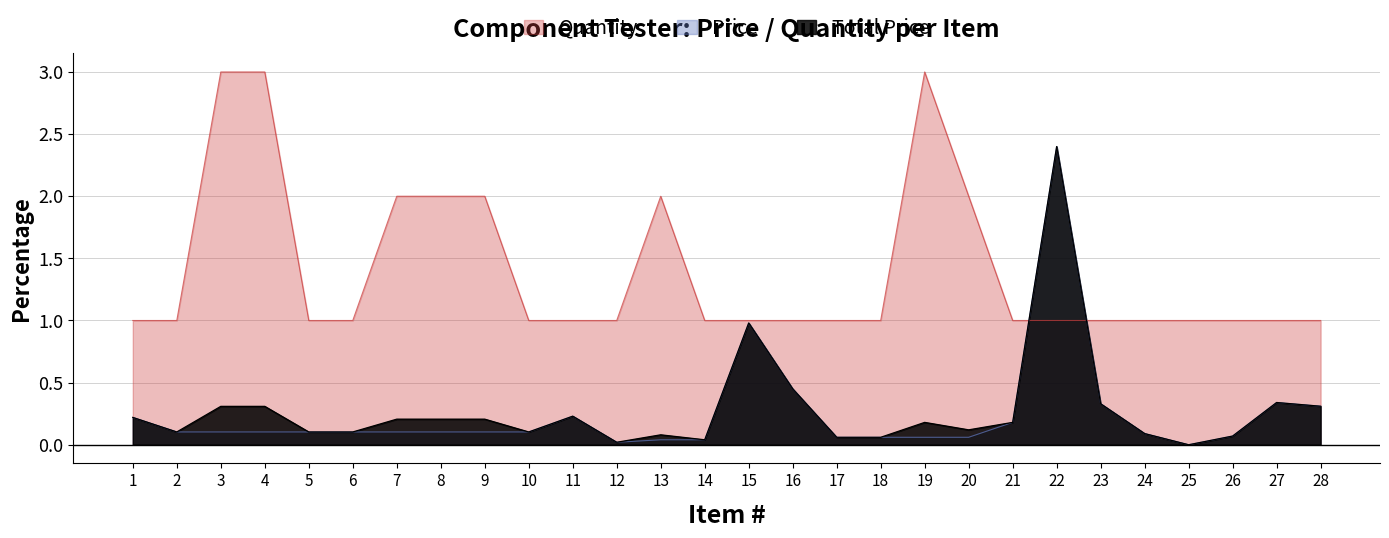

Where is the first local minimum for Total Price?

2